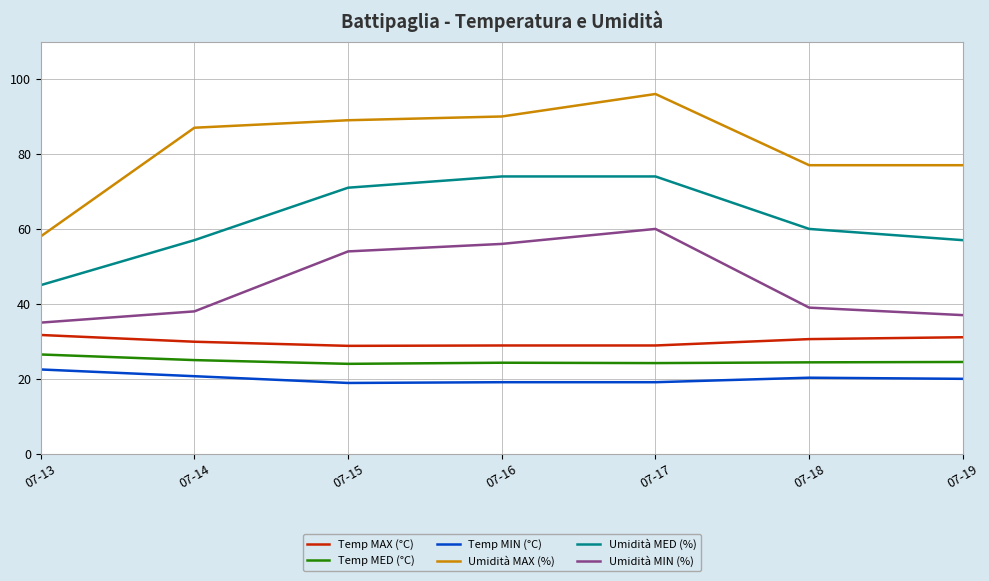

Which series has the largest total across all categories?

Umidità MAX (%)